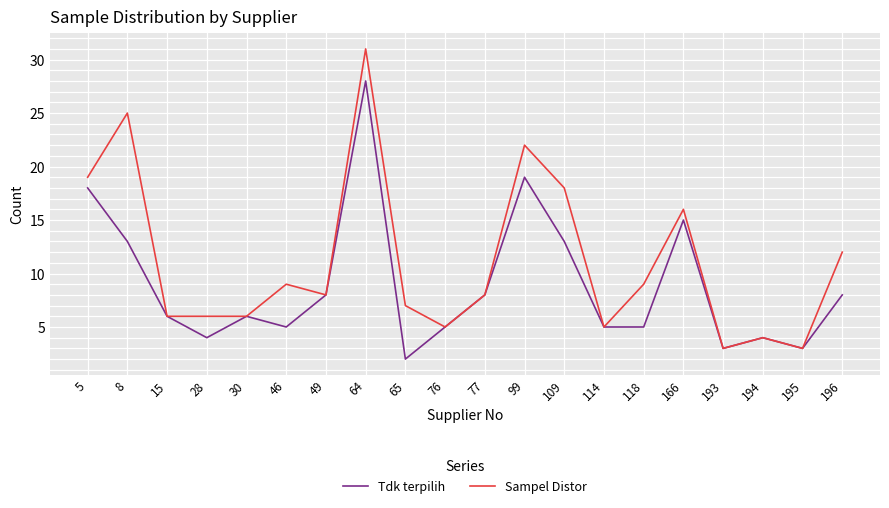

List the series in order of their overall mean, lowest first.

Tdk terpilih, Sampel Distor